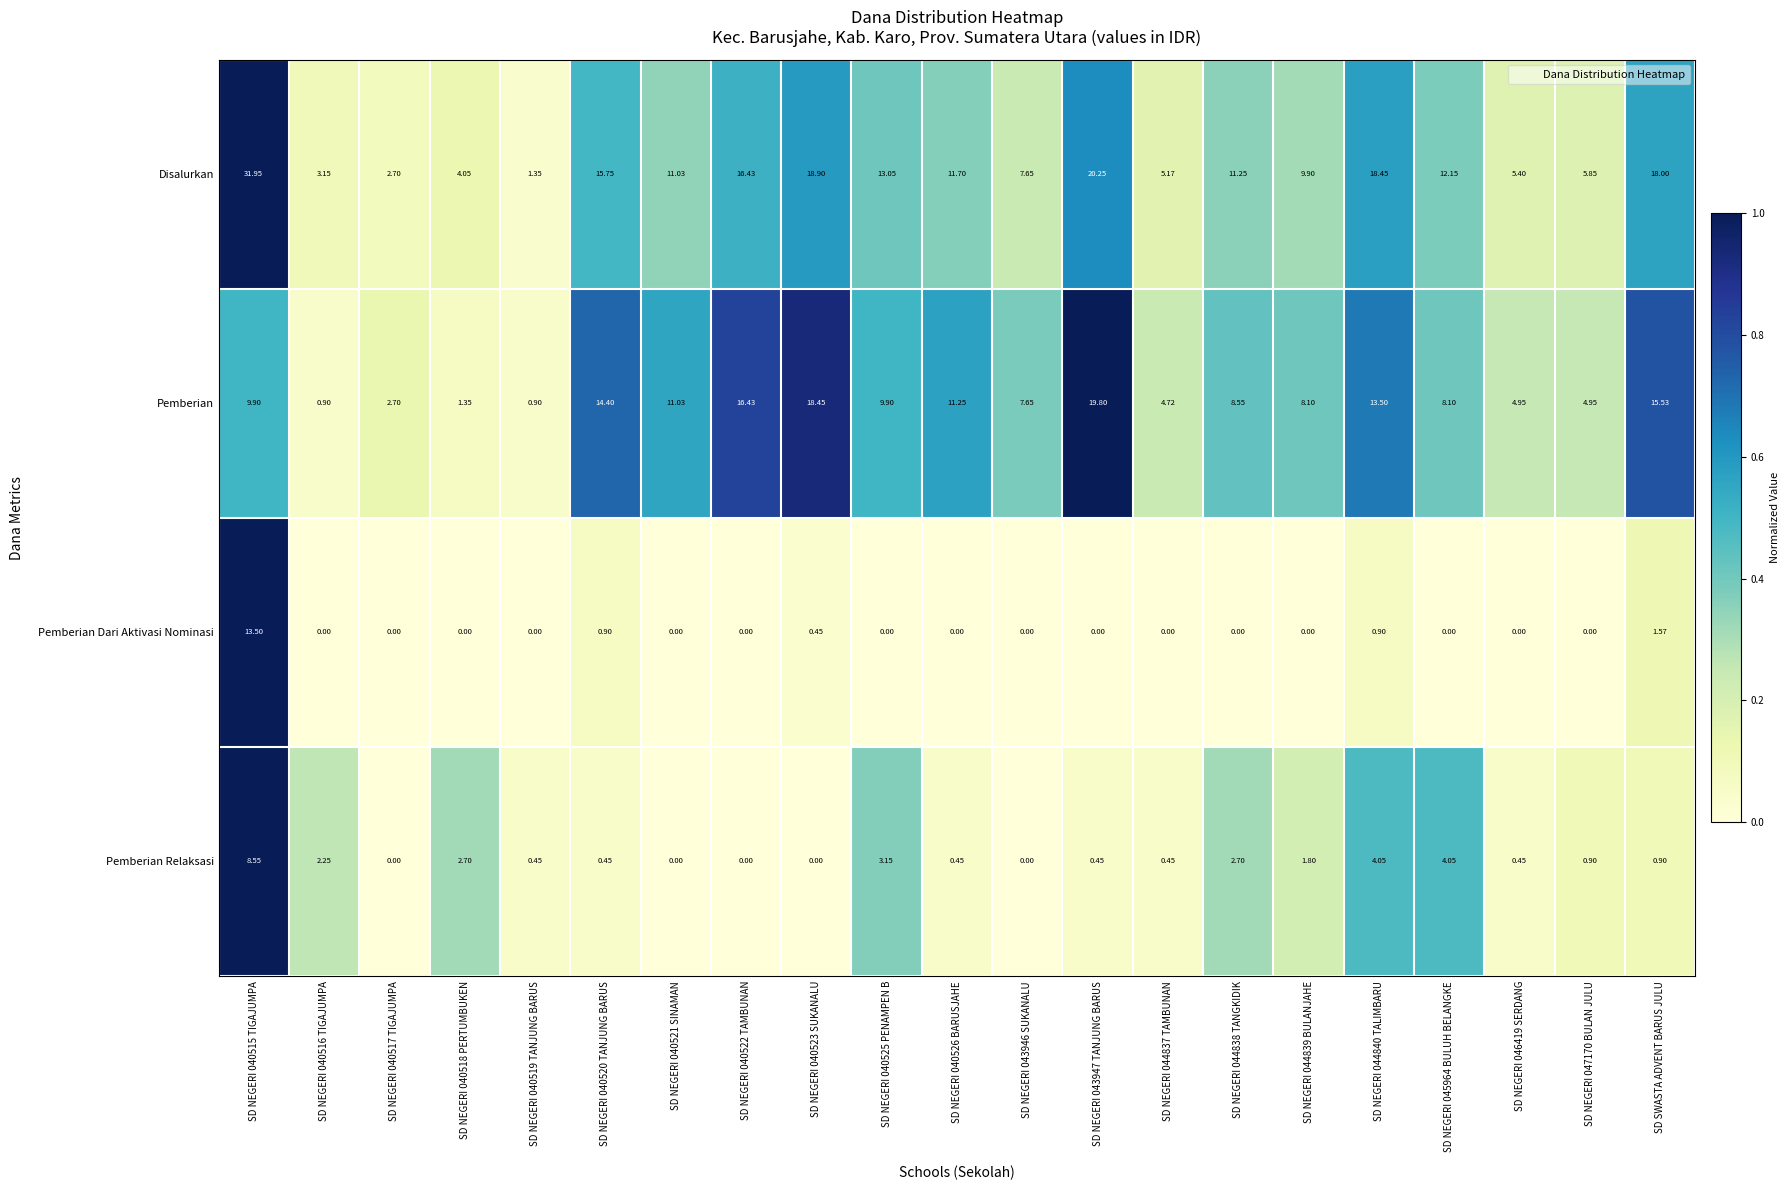

Which series has the widest spread of values?

Disalurkan